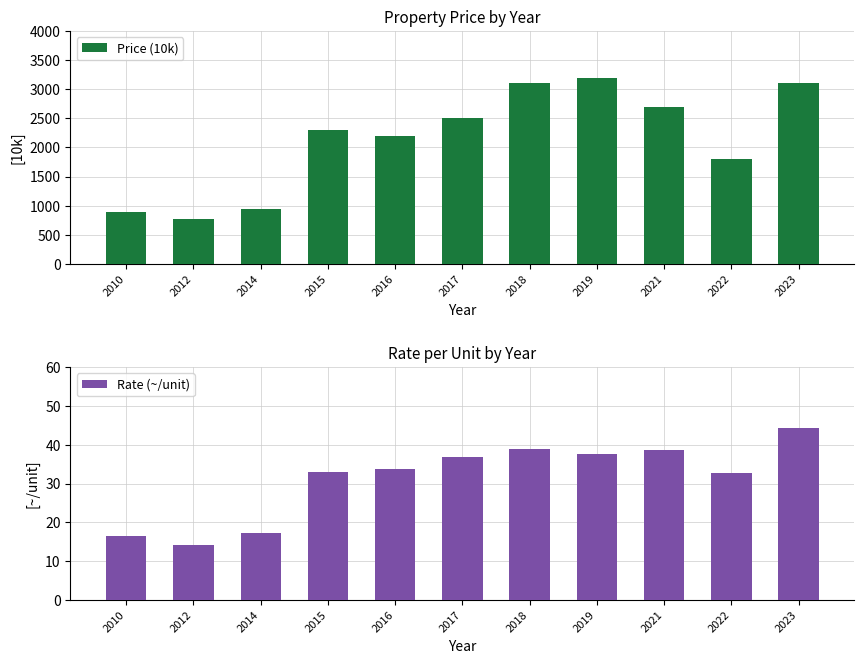

What is the minimum value for Price (10k)?

780